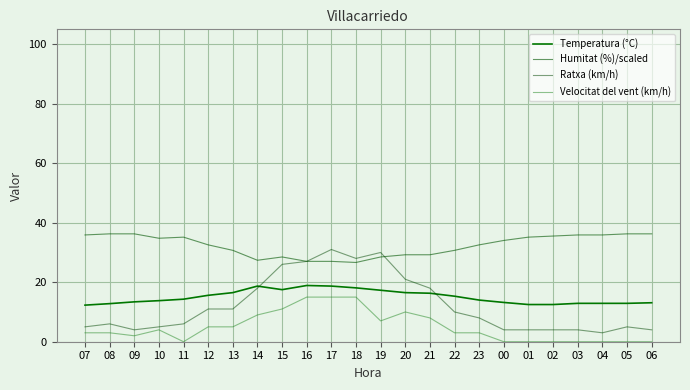

Does the chart display data point markers on the line(s)?

No